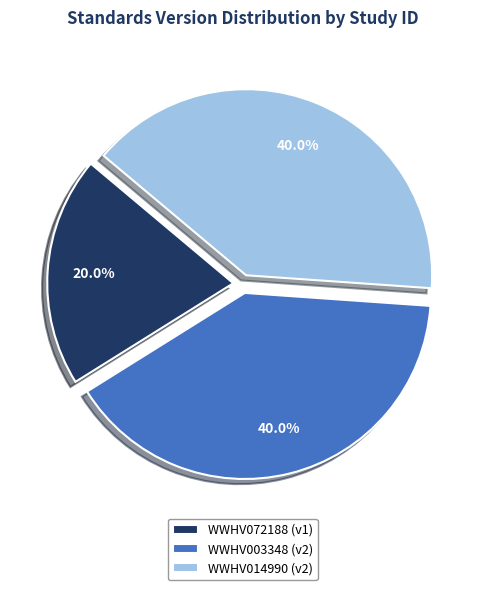

To the nearest percent, what portion does WWHV003348 represent?

40%